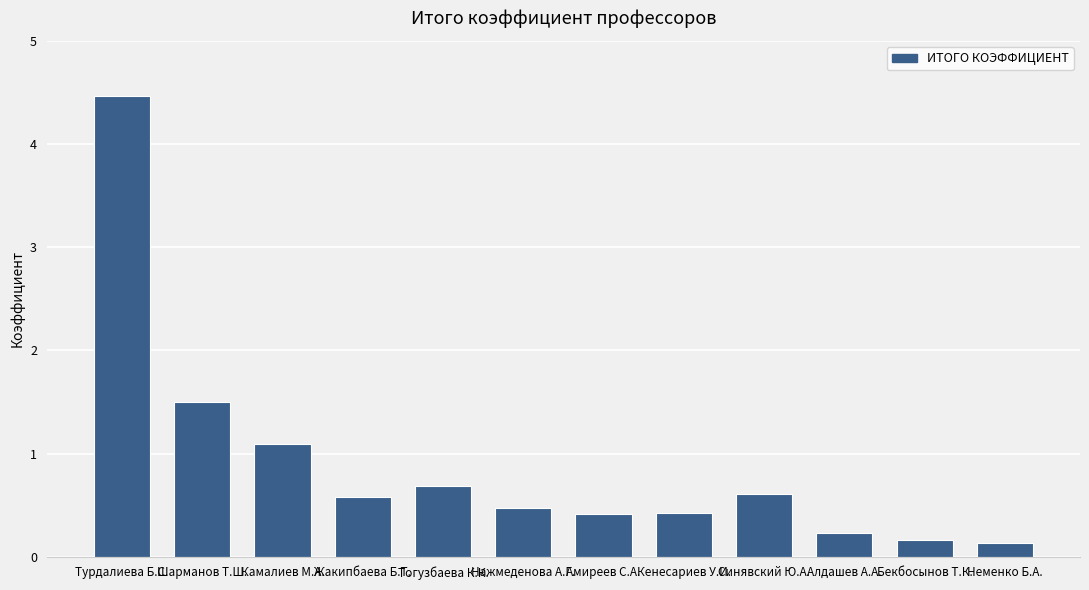

Are the bars grouped side by side (vs. stacked)?

No